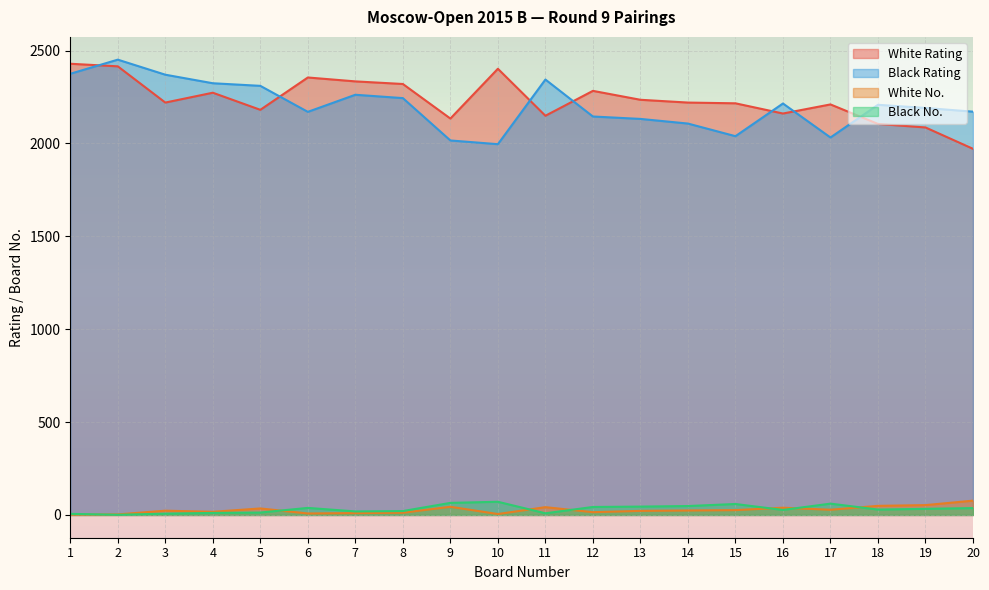

True or false: Black Rating and White No. cross at least once.

False